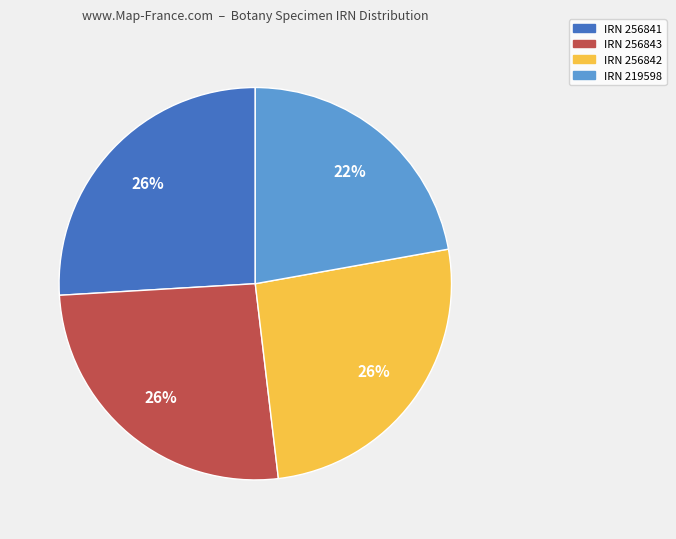

Is there any slice that represents more than half of the pie?

No